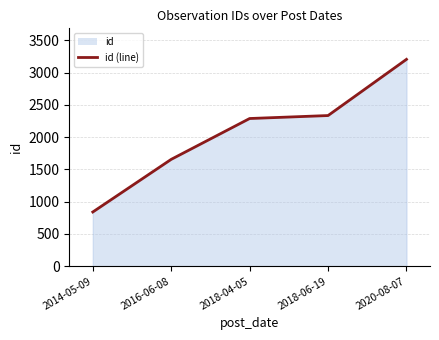

How many lines are shown in the chart?

1